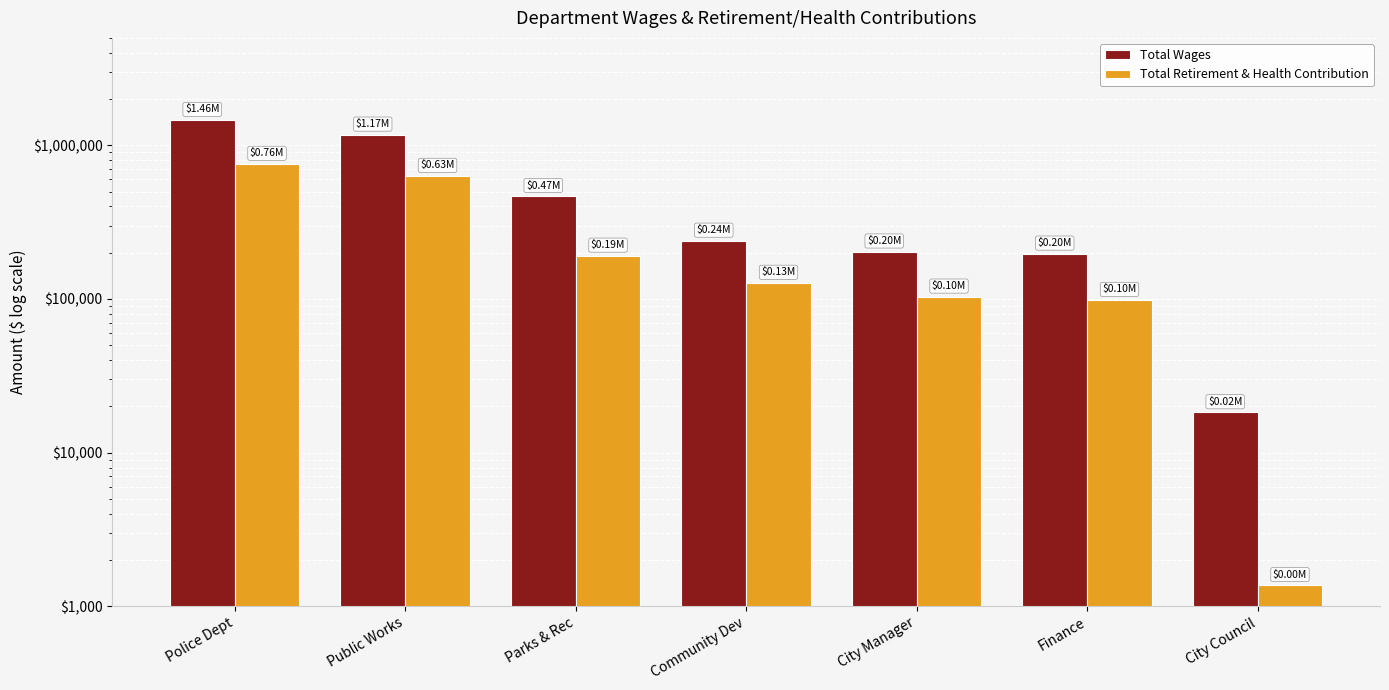

Which has a higher value, Police Dept or Public Works?

Police Dept